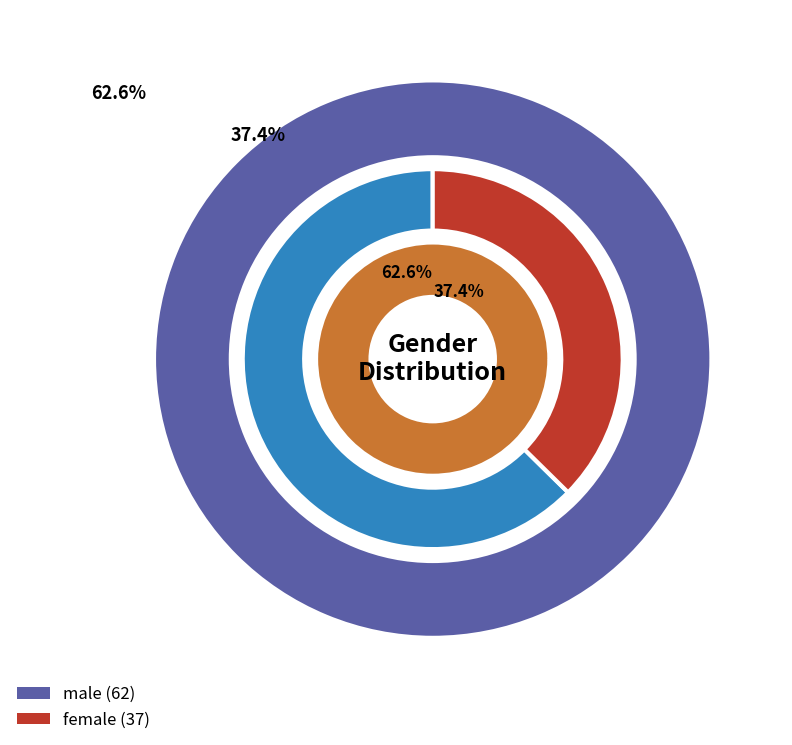

To the nearest percent, what is the average slice percentage?

50%